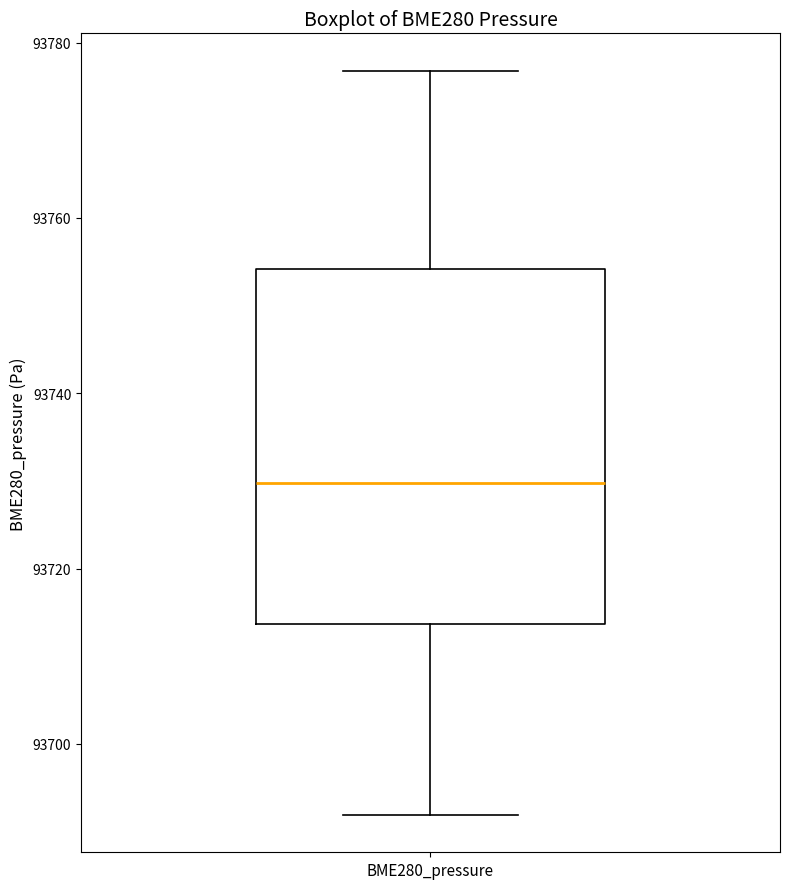

Where does the upper whisker of the box for BME280_pressure end on the y-axis? The values are not printed on the chart, so give them approximately, as read against the axis.

93776